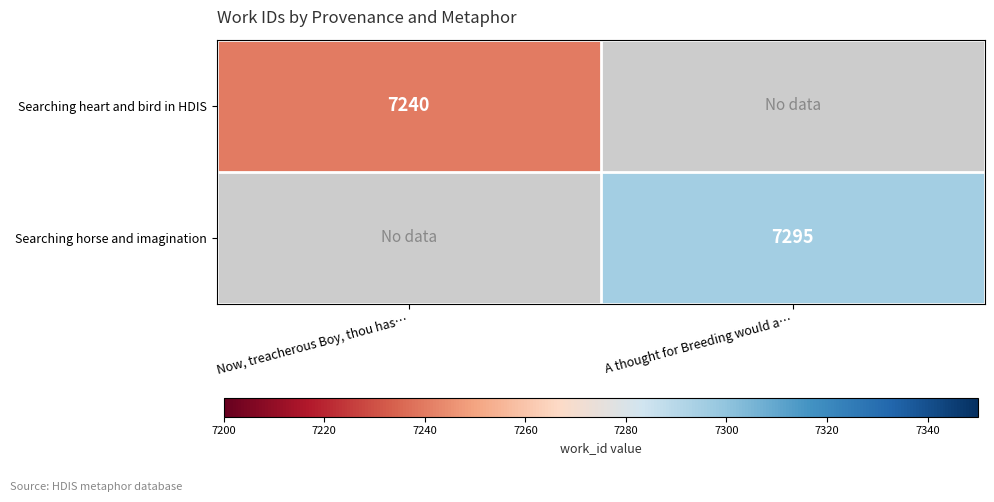

Between Now, treacherous Boy, thou has… and A thought for Breeding would a…, which is larger?

A thought for Breeding would a…